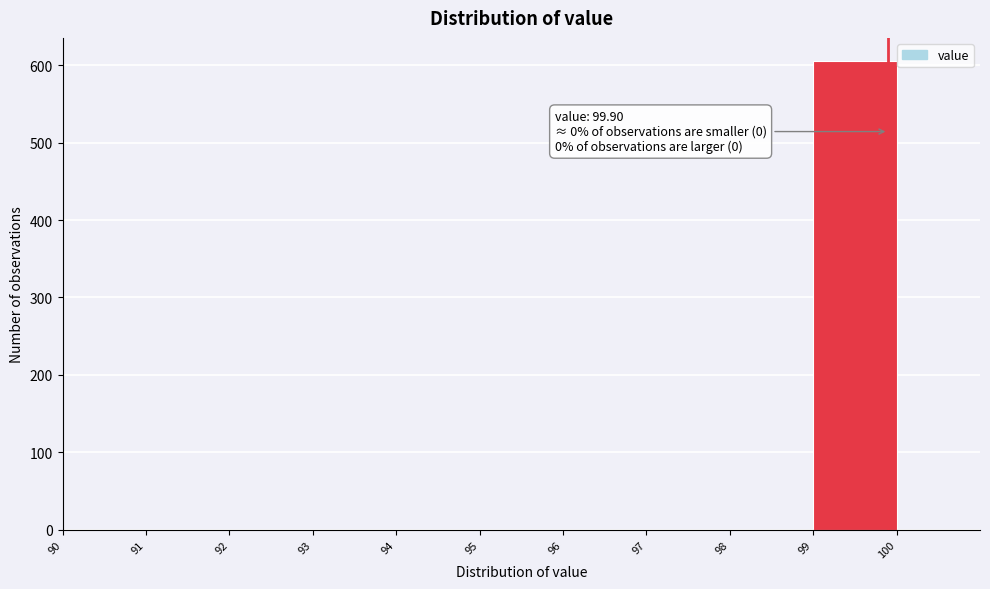

Which range on the x-axis has the tallest bar?

99 to 100